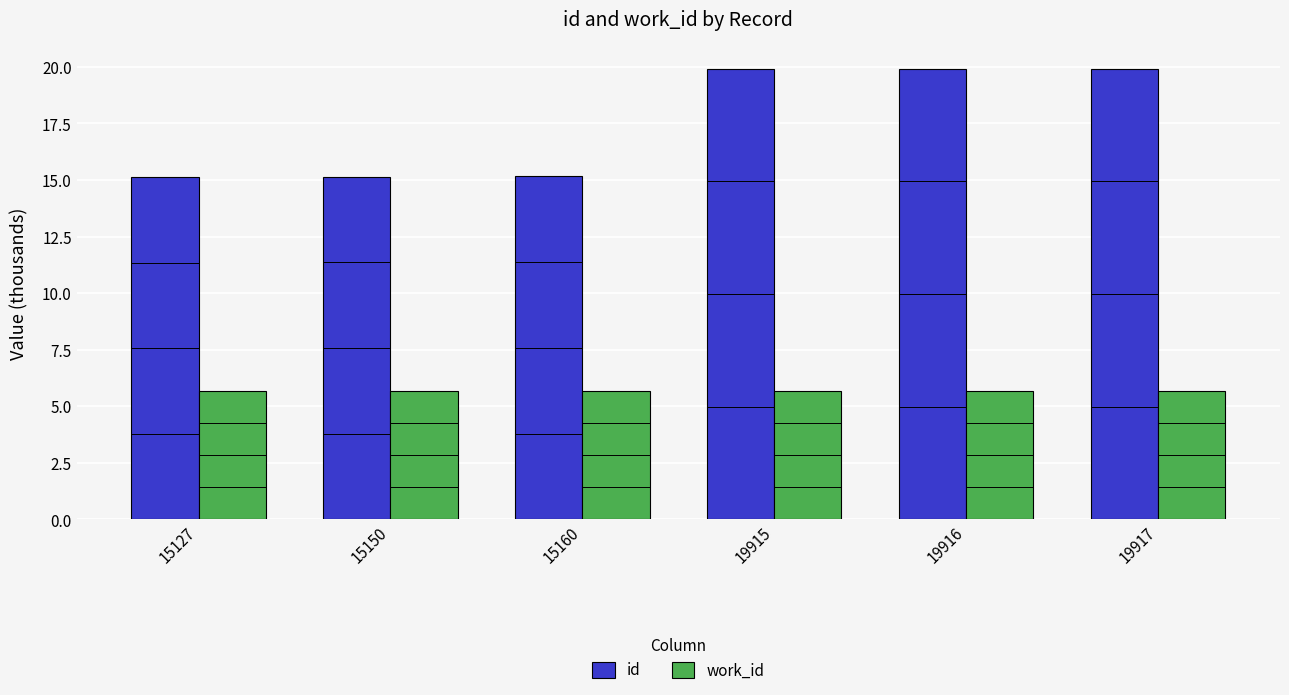

The work_id series shows 5.7 at 15127. True or false?

True